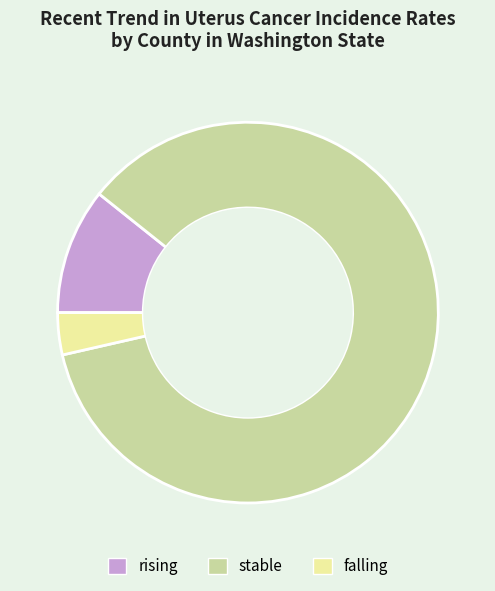

Does stable represent more than half of the total?

Yes